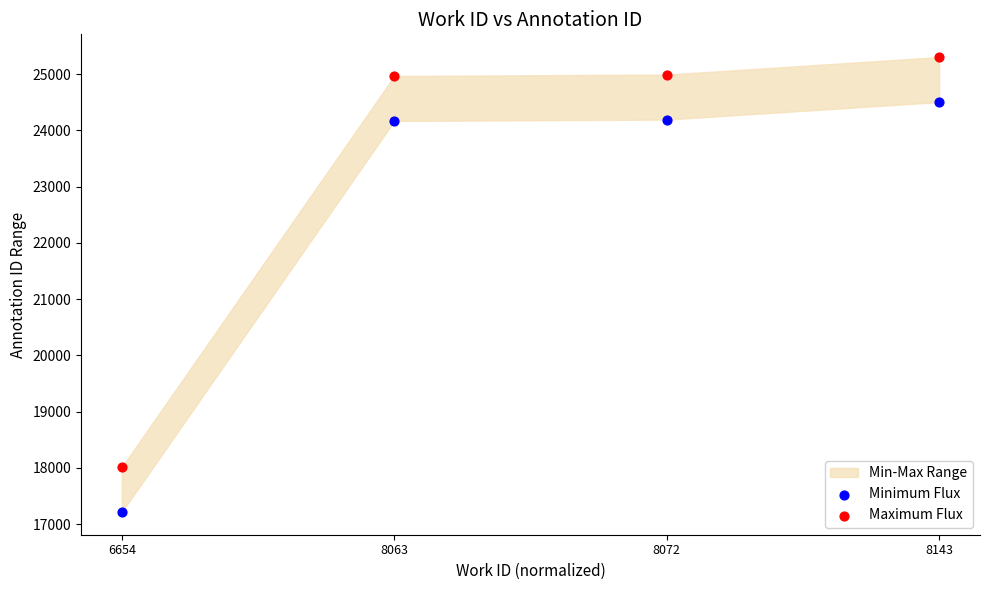

Which series reaches the minimum Y coordinate?

Minimum Flux